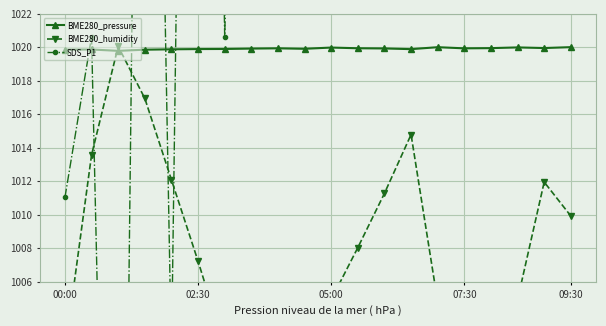

True or false: BME280_pressure has a value of 422.0 at 00:00.

False